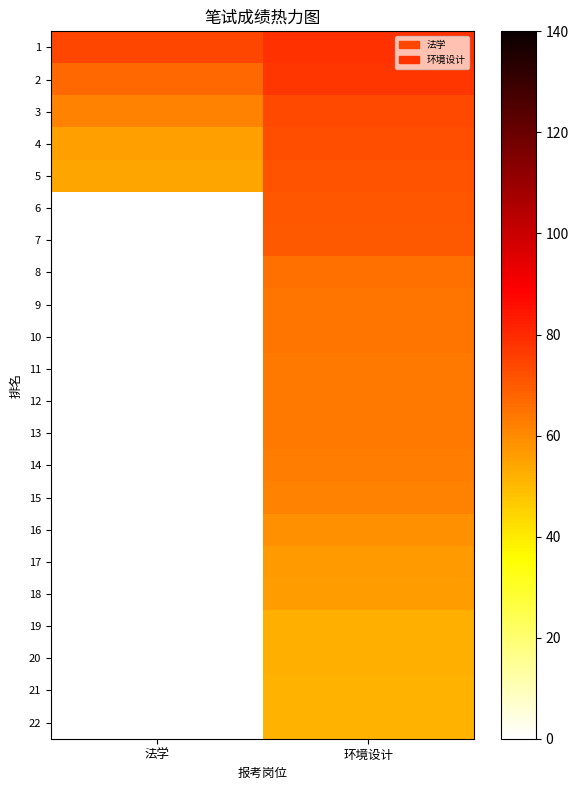

Which has a higher value, 环境设计 or 法学?

环境设计